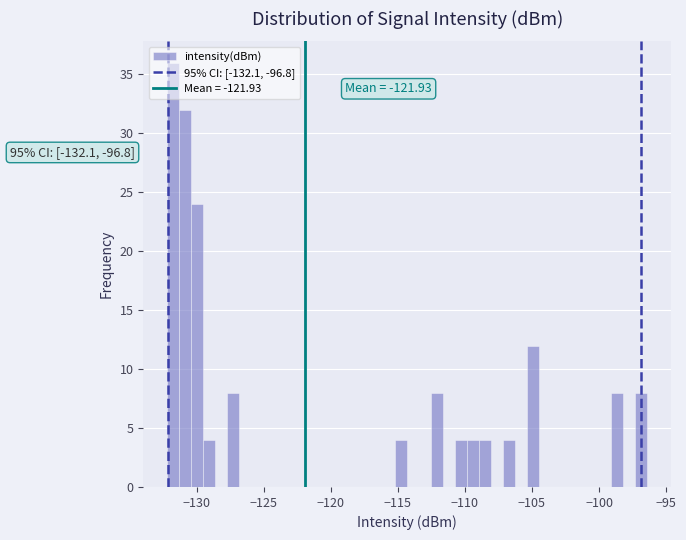

Around what value on the x-axis is the tallest bar? Give the approximate position of its centre, as read against the axis.

-131.5